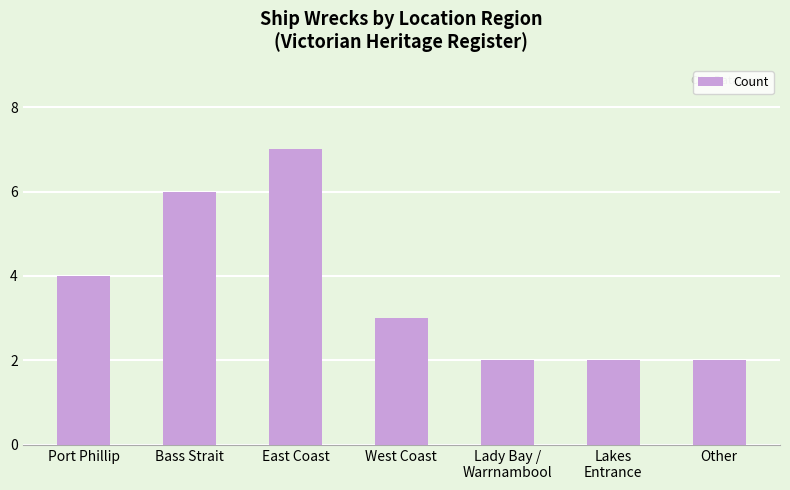

Does the chart contain any negative values?

No